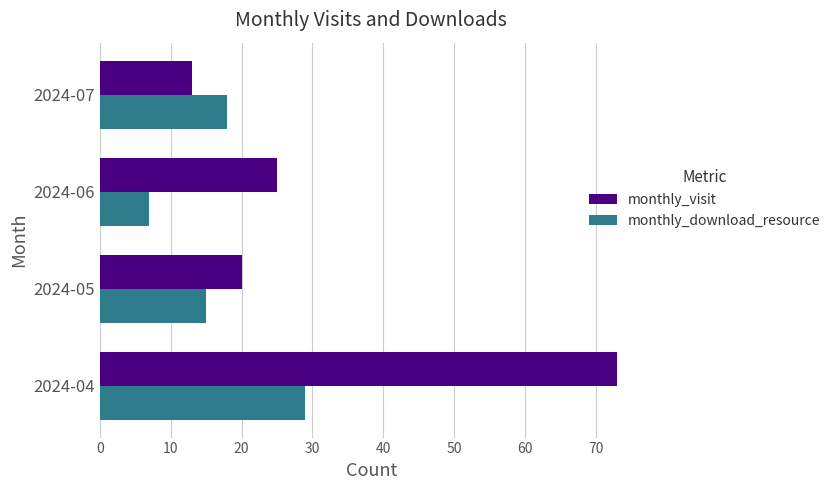

What is the highest value of the monthly_download_resource series?

29